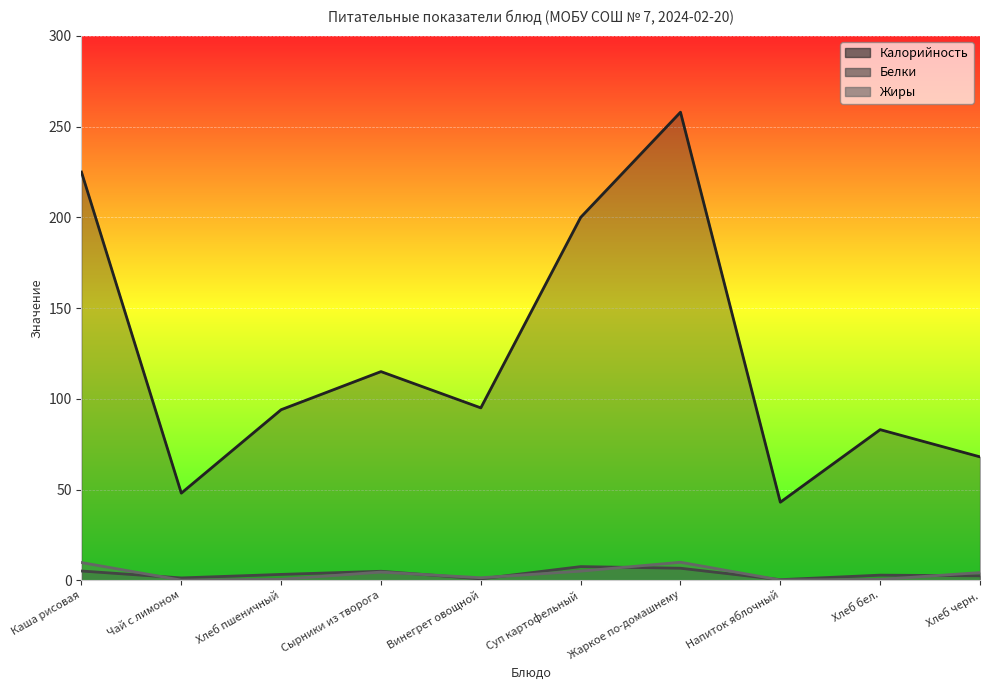

What is the total value across all series at Винегрет овощной?

97.1